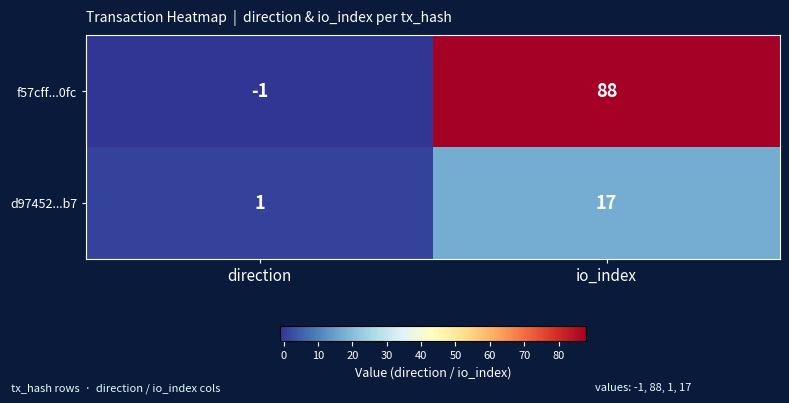

Reading right to left, list all the values displayed in this chart.

f57cff...0fc: 88	-1
d97452...b7: 17	1